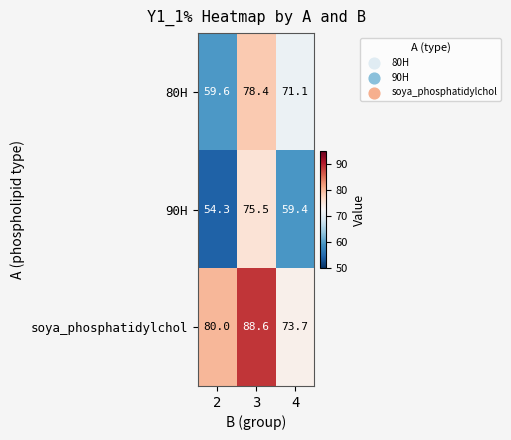

At which category is the sum across all series the highest?

3